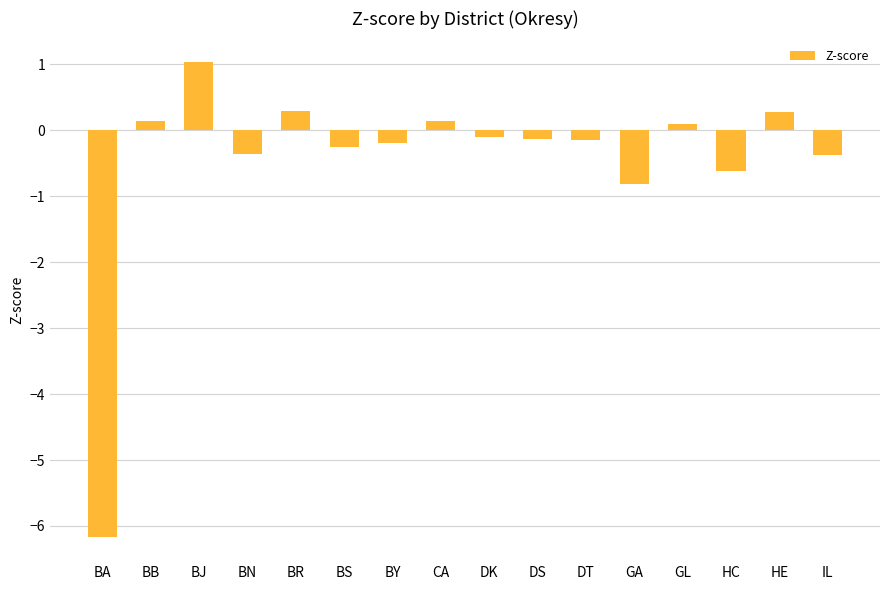

At which category does the chart reach its peak across all series?

BJ